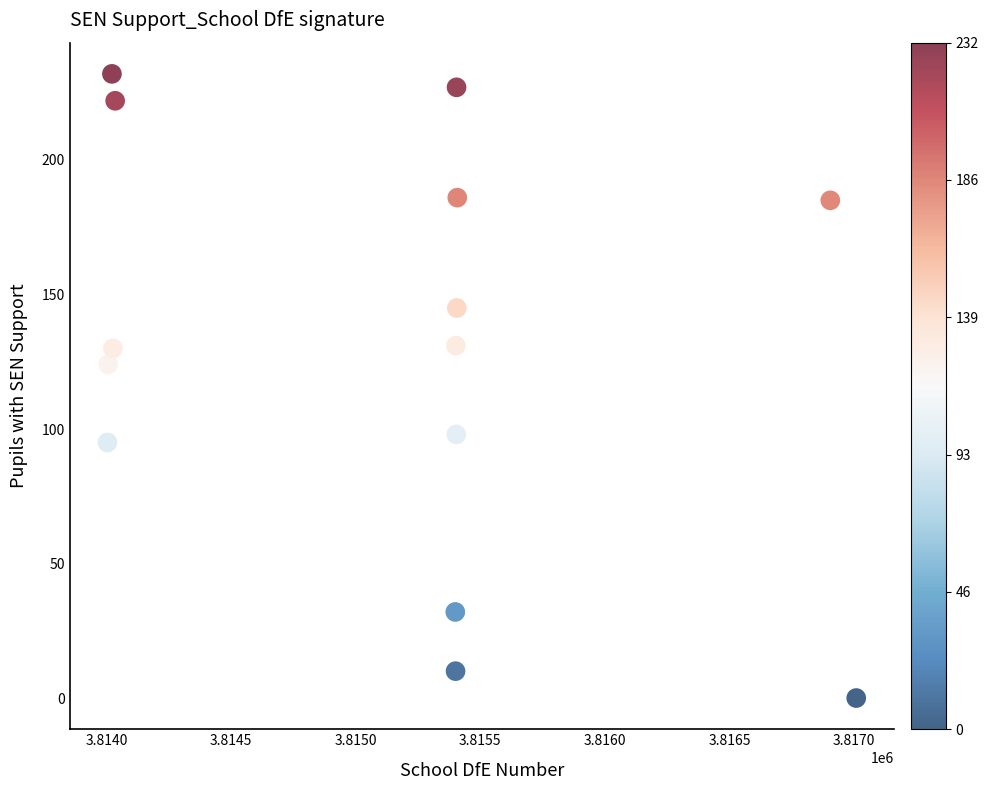

What Y value in the scatter plot is closest to 116?

124